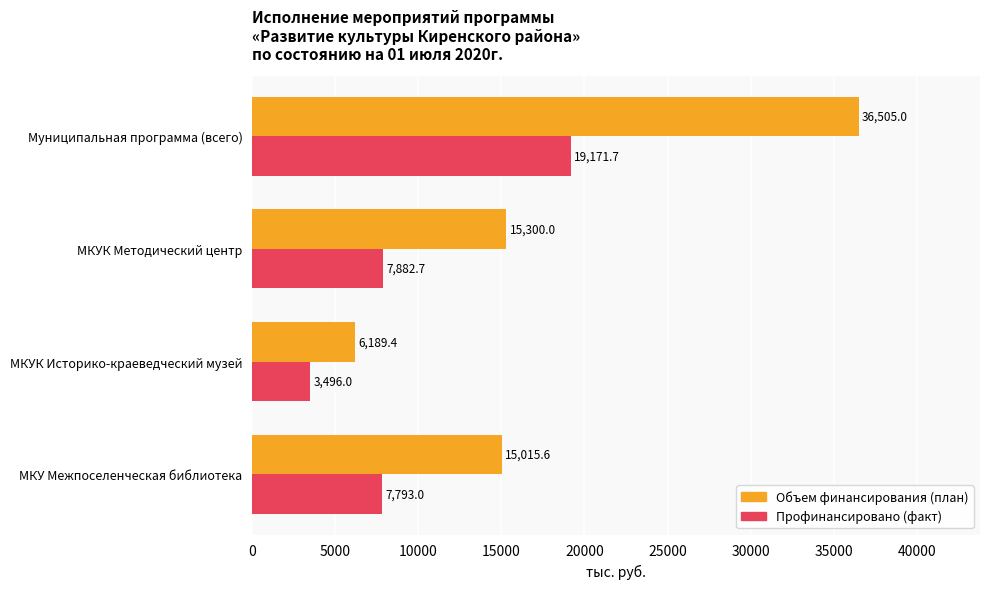

Rank the categories by Профинансировано (факт) value from lowest to highest.

МКУК Историко-краеведческий музей, МКУ Межпоселенческая библиотека, МКУК Методический центр, Муниципальная программа (всего)